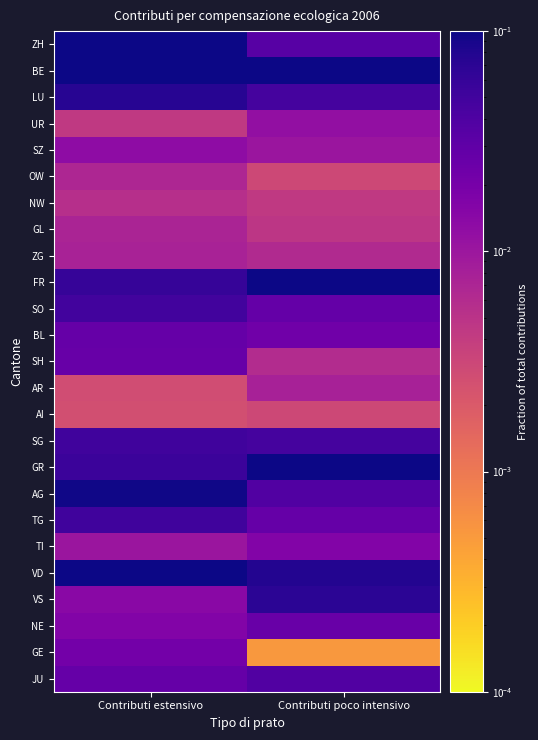

At which category is the sum across all series the highest?

Contributi estensivo